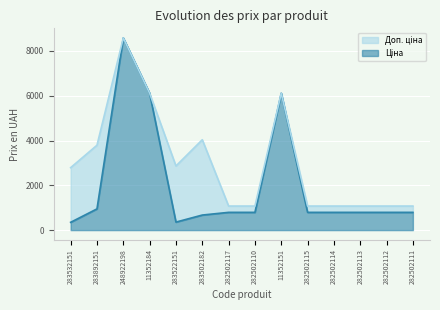

At how many categories does at least one series exceed 3924?

4